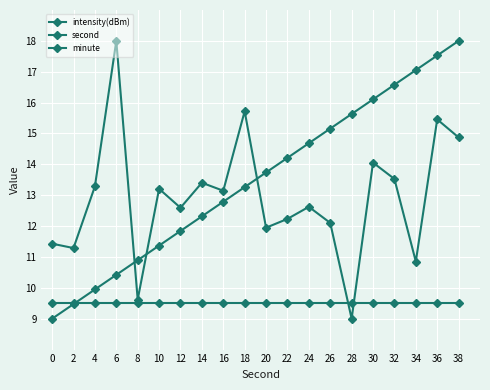

At which category is the sum across all series the highest?

36